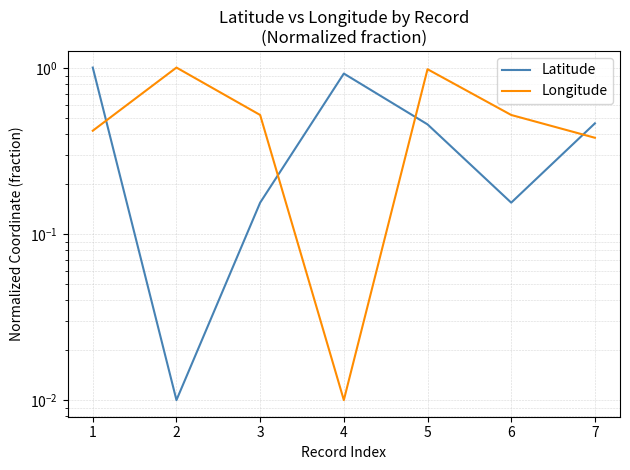

True or false: Longitude and Latitude cross at least once.

True